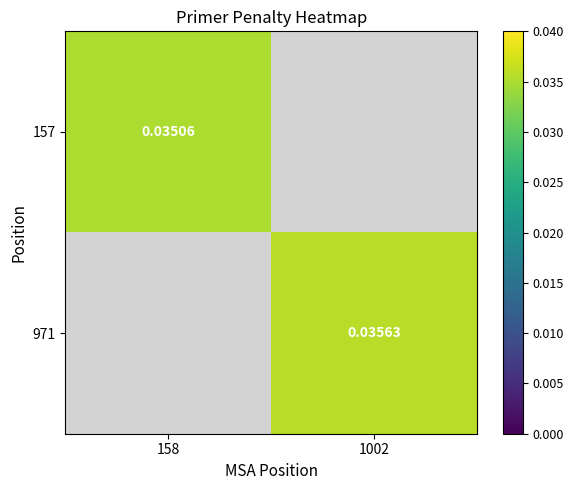

Is the value of 157 at 158 greater than the value of 971 at 1002?

No